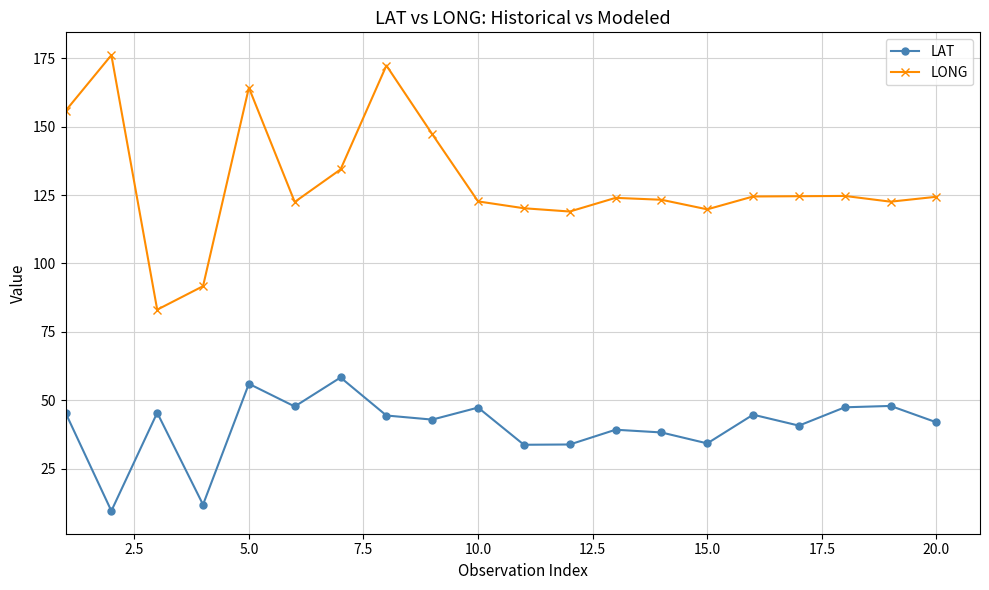

What is the value of the LONG point at the 11th from the left?

120.2